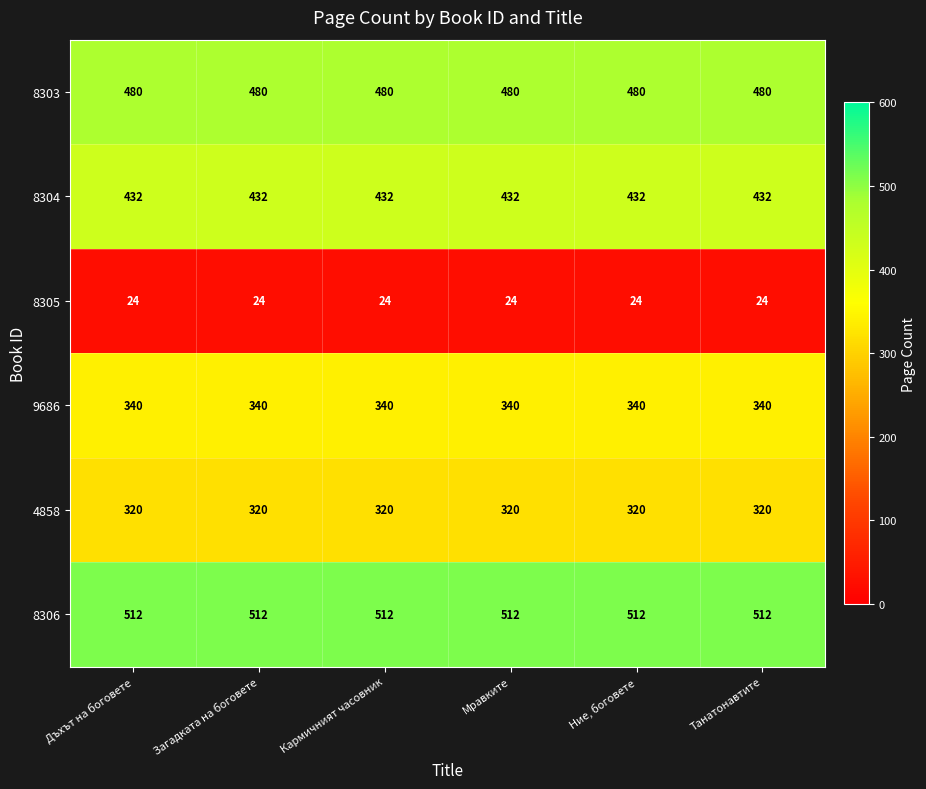

What is the smallest value displayed?

24